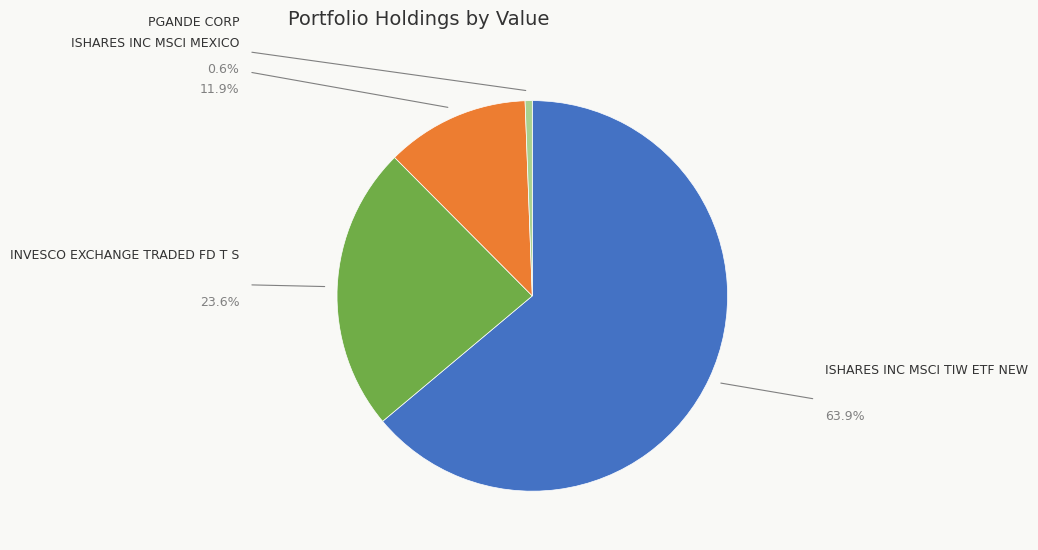

To the nearest percent, what percentage of the pie is ISHARES INC MSCI TIW ETF NEW?

64%